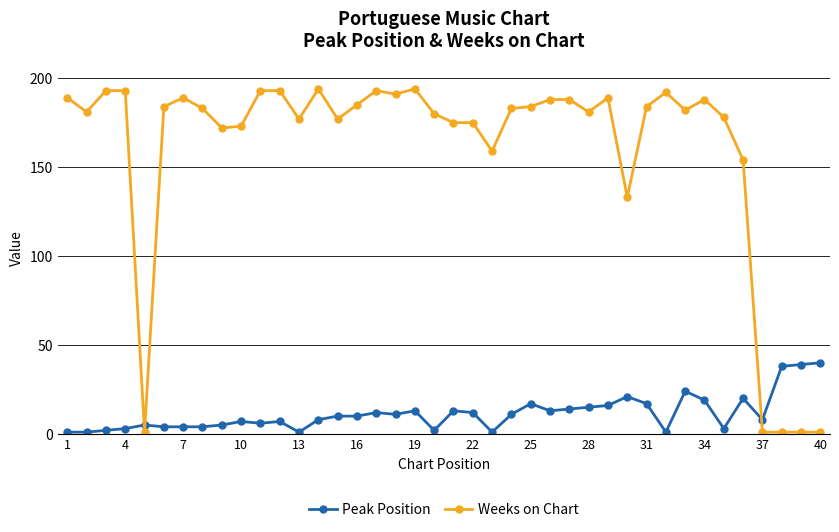

How many categories are shown in the chart?

40